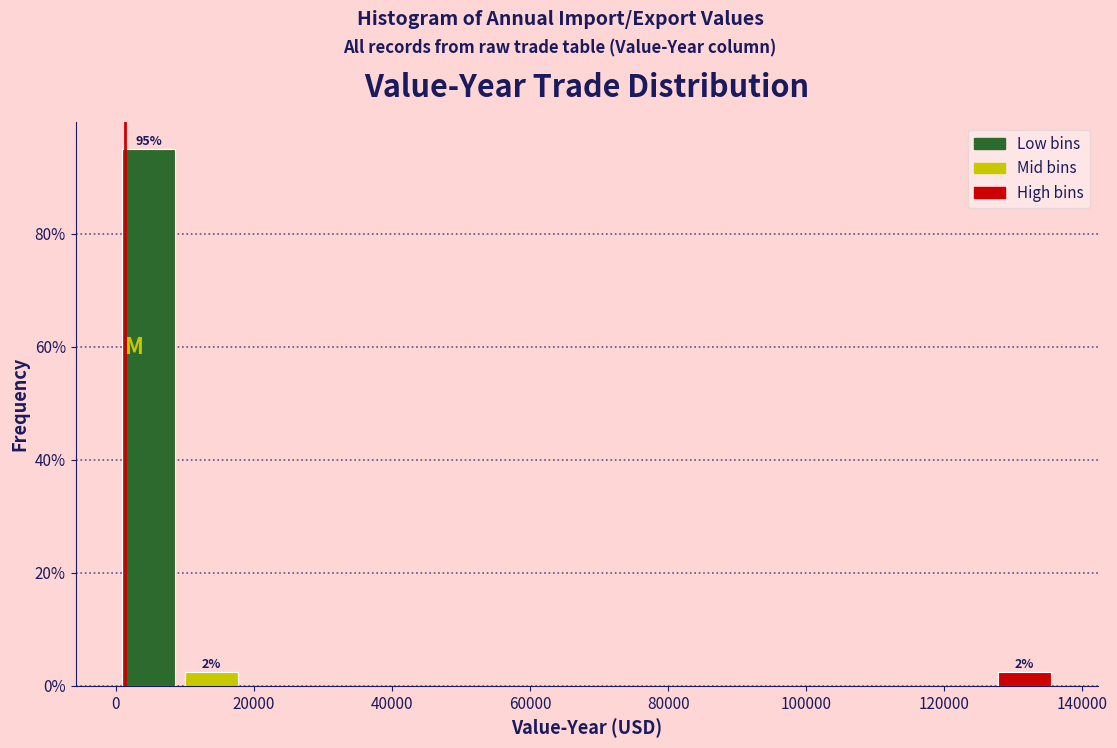

Which range on the x-axis has the tallest bar?

0 to 10000